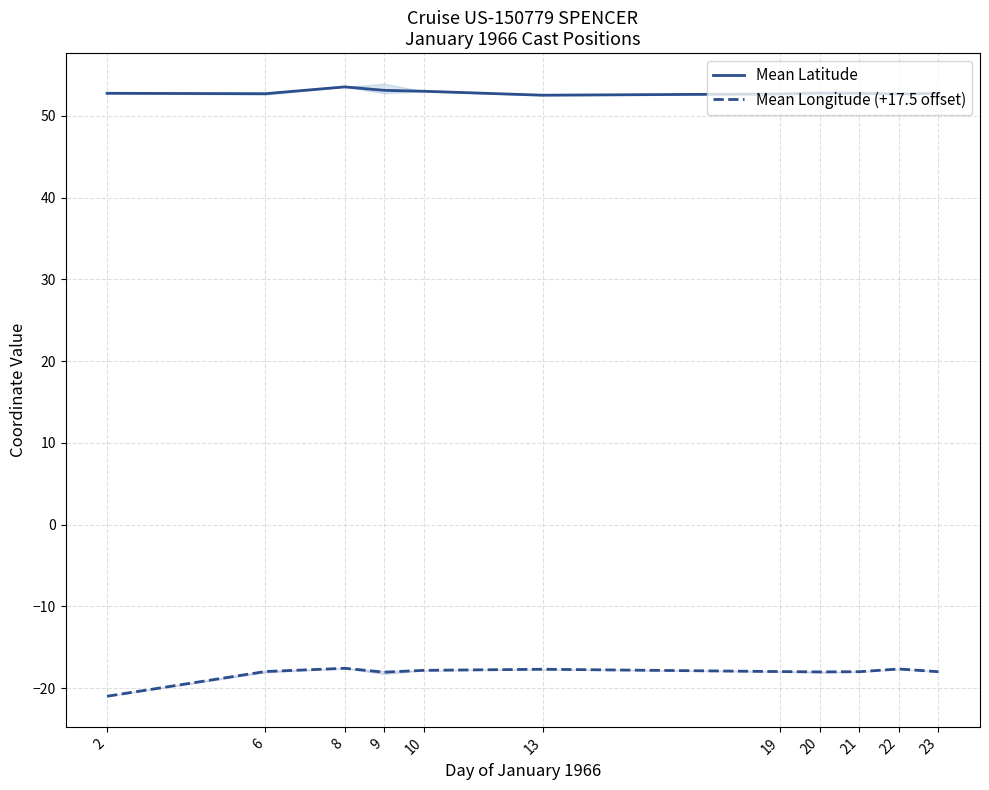

Is the value of Mean Longitude (+17.5 offset) at 6 greater than the value of Mean Latitude at 23?

No